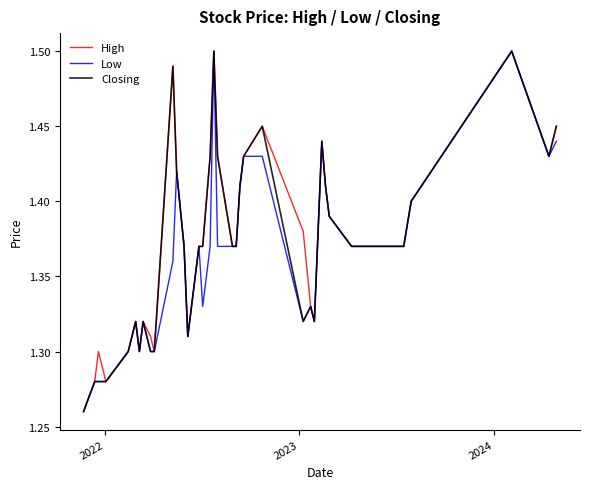

True or false: Closing and Low cross at least once.

False